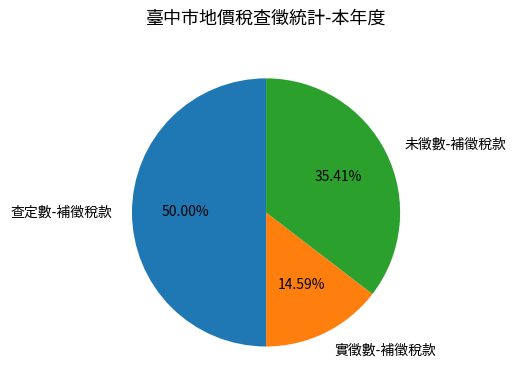

Which category has the smallest portion of the pie?

實徵數-補徵稅款